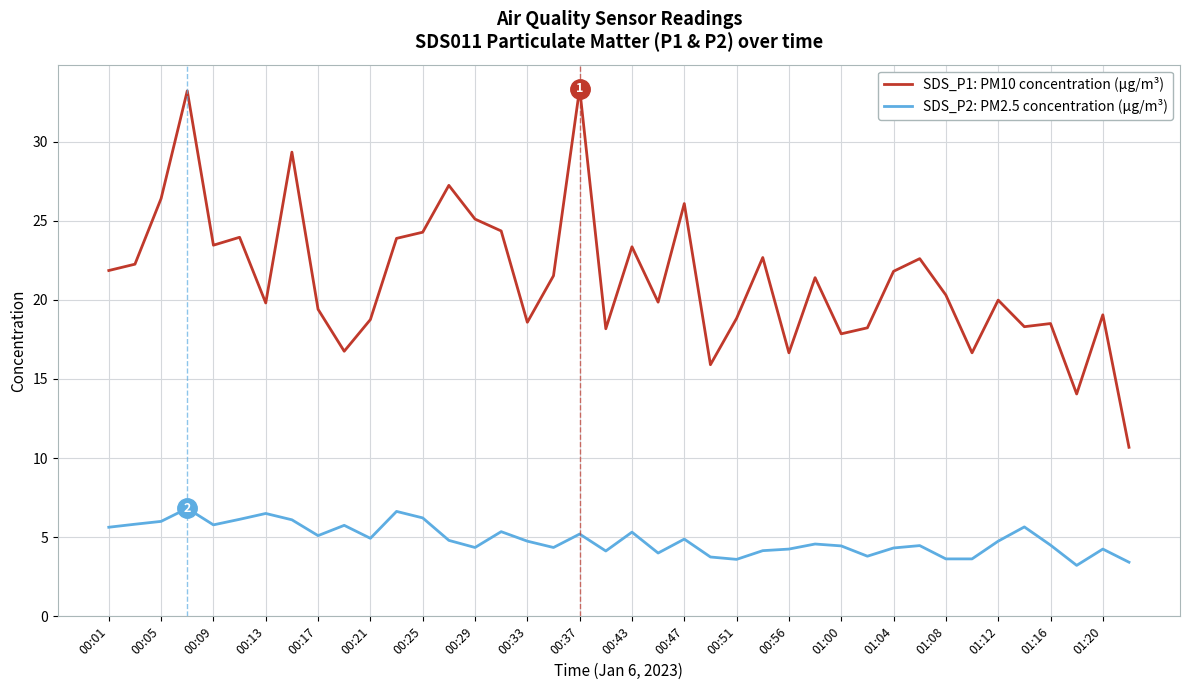

What are all the series names shown in the legend?

SDS_P1: PM10 concentration (µg/m³), SDS_P2: PM2.5 concentration (µg/m³)